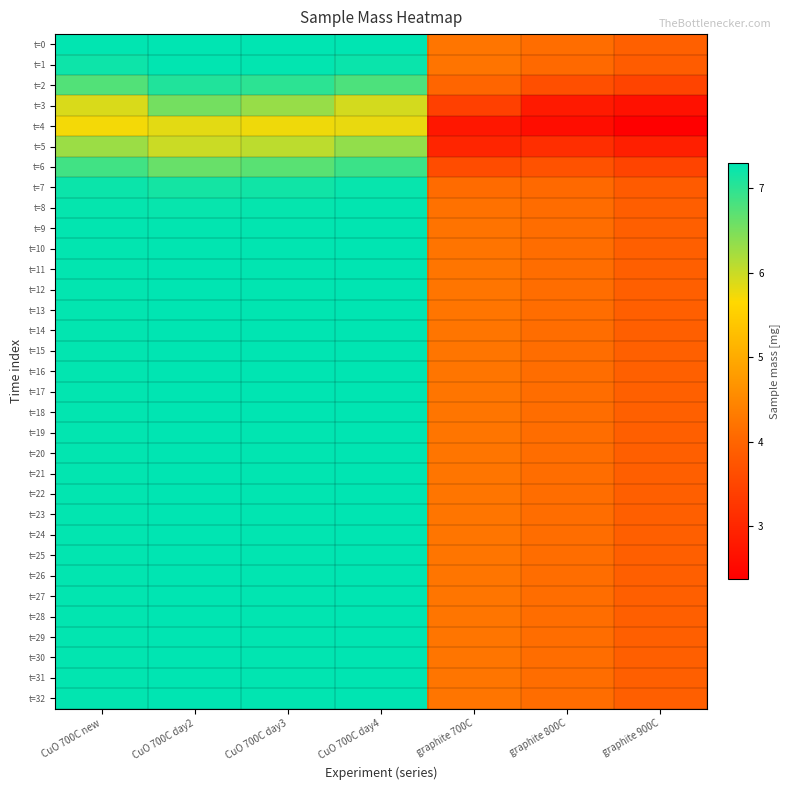

Which label corresponds to the largest value in the chart?

CuO 700C day4